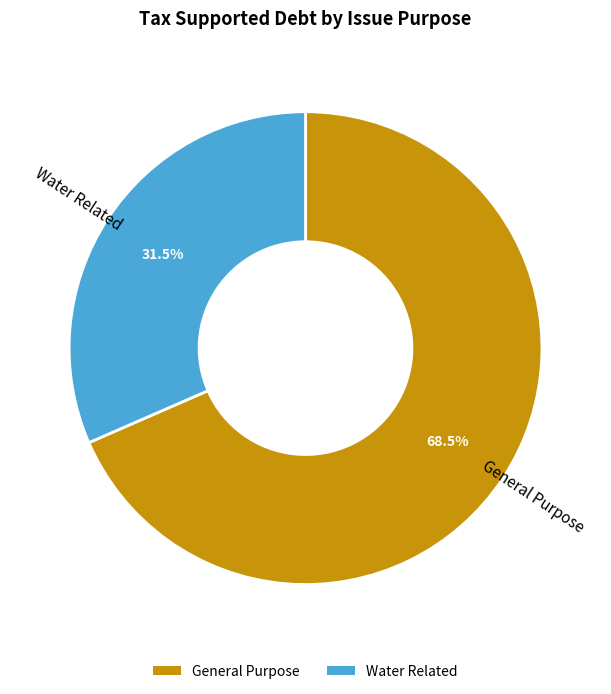

Rank the categories by value from highest to lowest.

General Purpose, Water Related